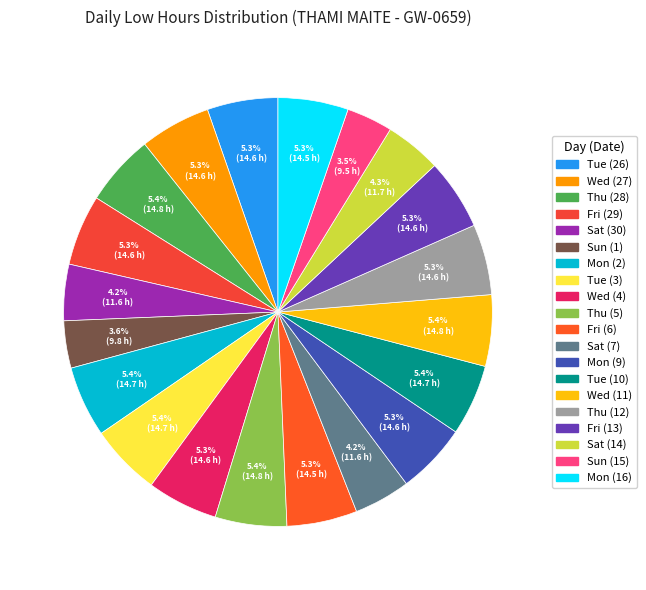

Approximately how many times larger is the value at Thu (12) compared to Mon (2)?

1.0